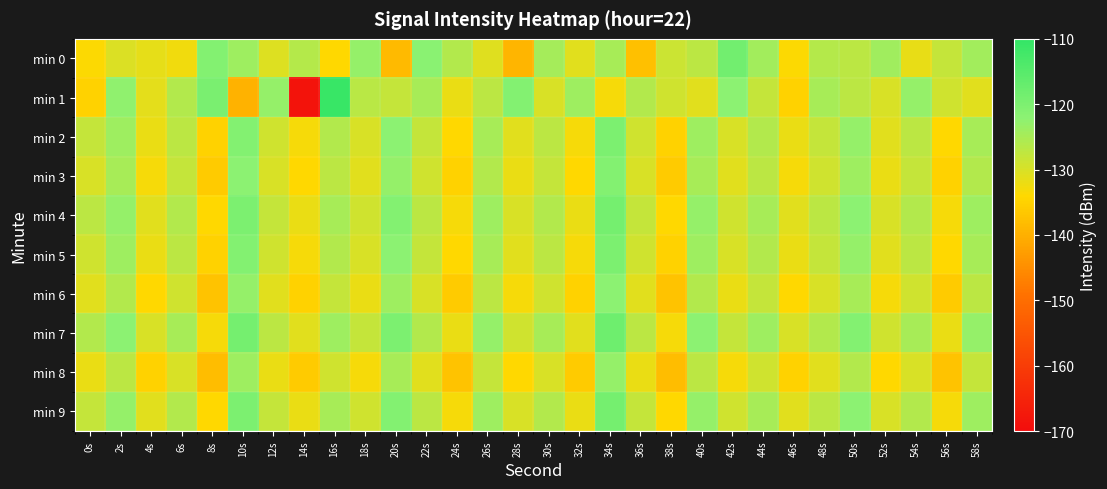

Rank the series at 40s from lowest to highest value.

min 1, min 8, min 0, min 6, min 3, min 2, min 5, min 4, min 9, min 7